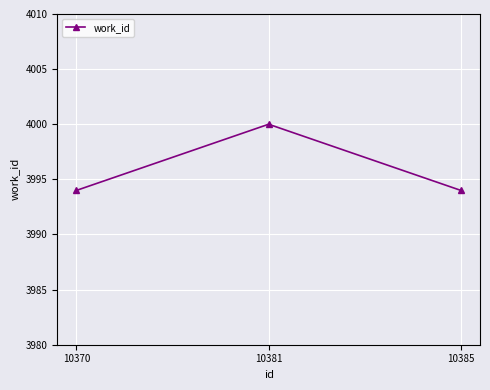

Reading left to right, transcribe all the data shown in this chart.

3994	4000	3994